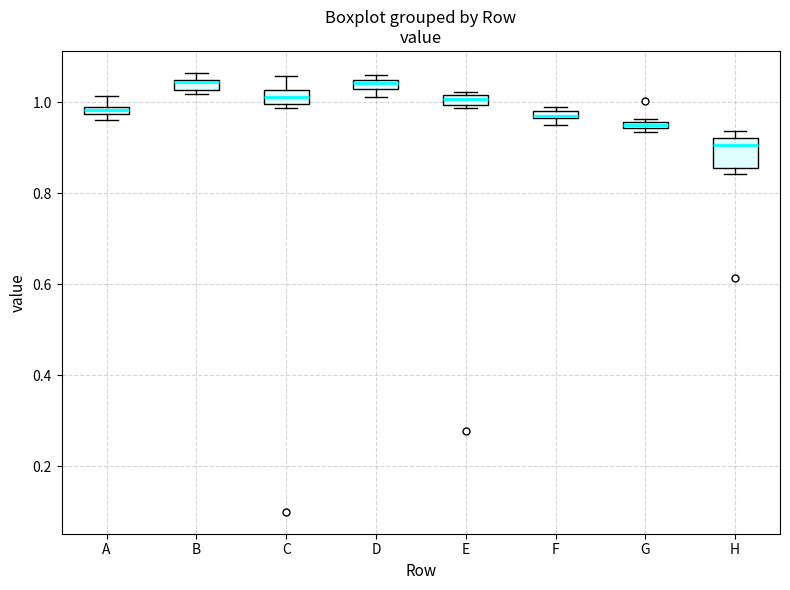

Where is the lower edge of the box for E on the y-axis? The values are not printed on the chart, so give them approximately, as read against the axis.

1.00